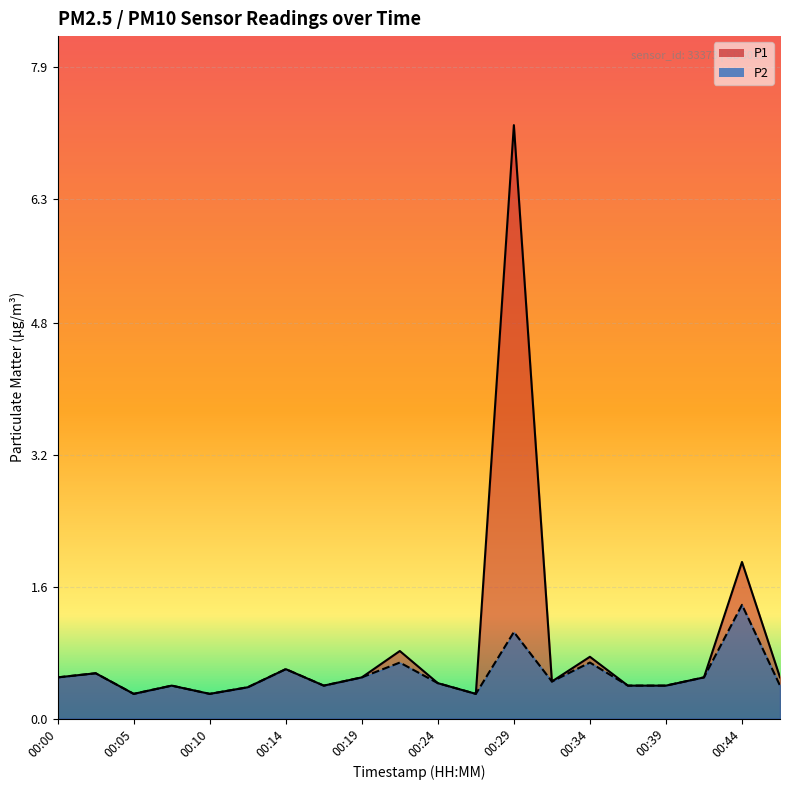

Where is P2 nearest to the value 0?

00:05